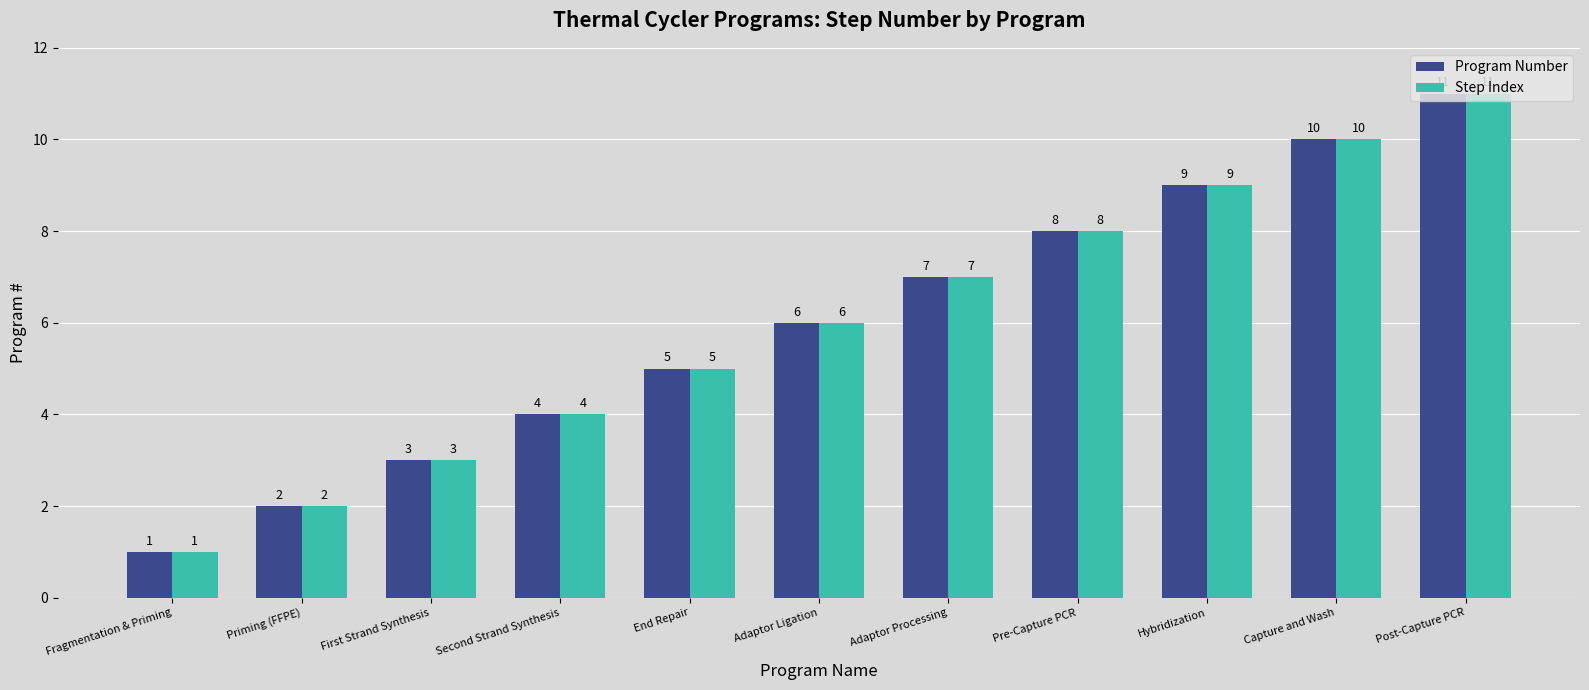

Is it true that Program Number equals 8 at Pre-Capture PCR?

True